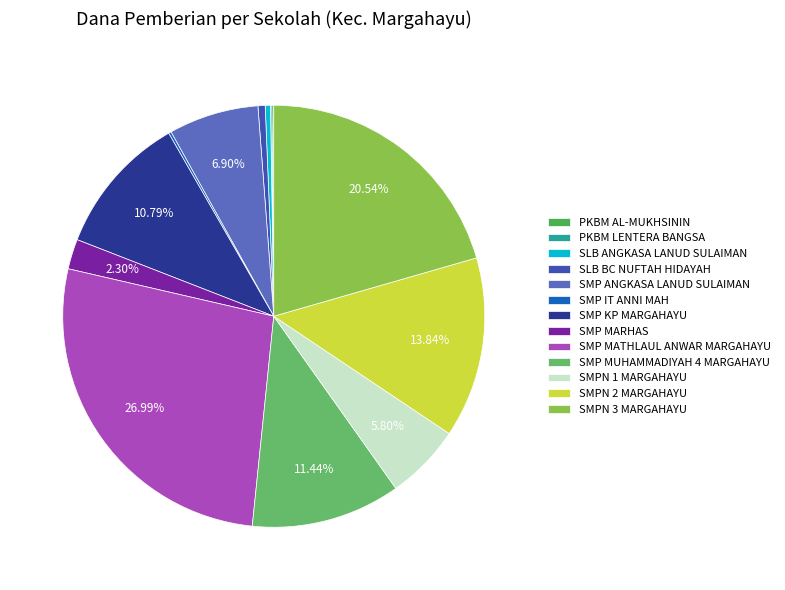

To the nearest percent, what portion does SMP MARHAS represent?

2%